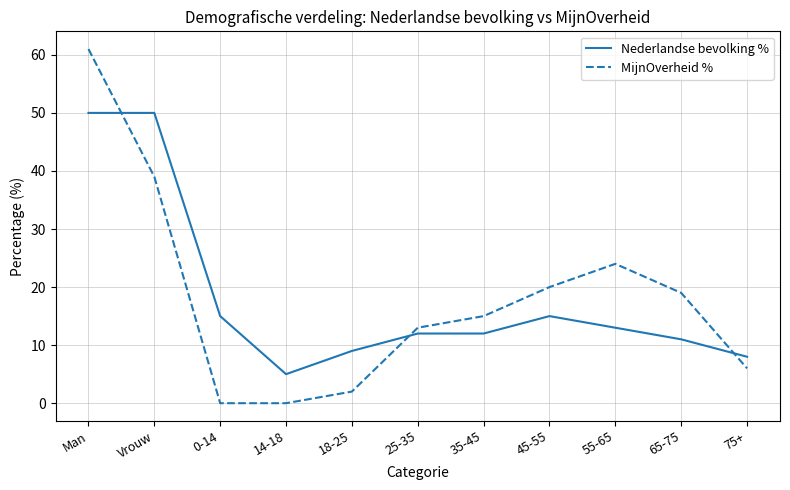

Rank the series by their maximum value, from lowest to highest.

Nederlandse bevolking %, MijnOverheid %